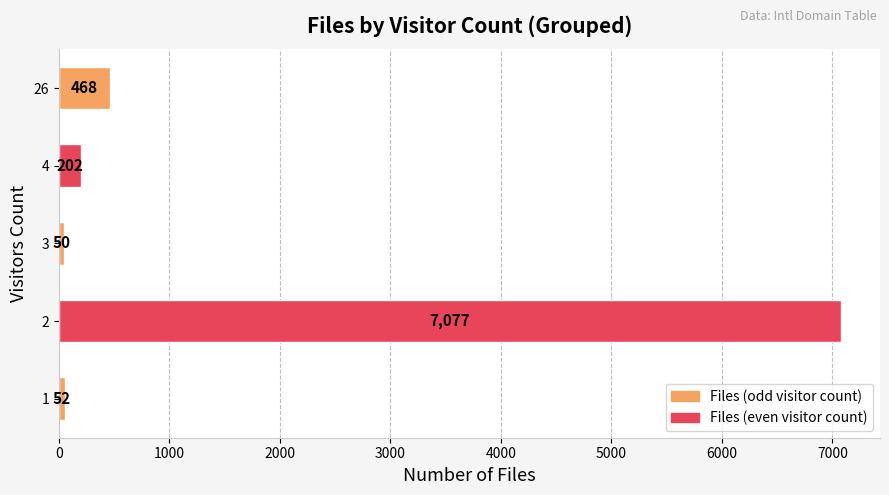

Reading bottom to top, extract all data points from this chart.

1=52	2=7077	3=50	4=202	26=468